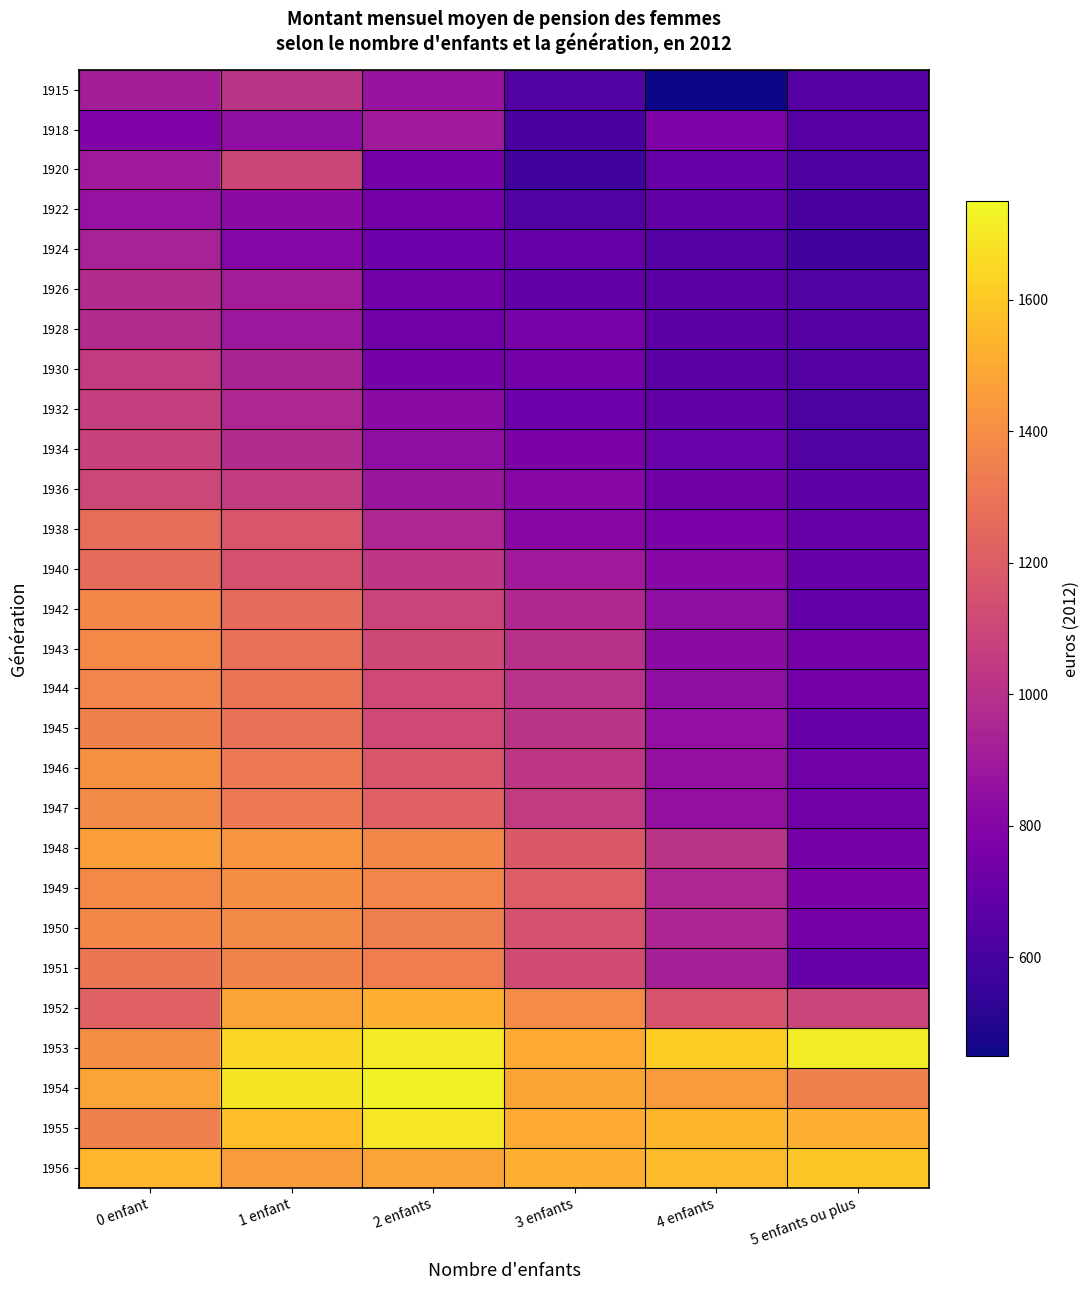

Reading left to right, list all the values displayed in this chart.

1915: 0 enfant=912.2	1 enfant=1021.6	2 enfants=869.2	3 enfants=635.5	4 enfants=452.8	5 enfants ou plus=647.8
1918: 0 enfant=785.1	1 enfant=839.9	2 enfants=902.3	3 enfants=605.2	4 enfants=779.3	5 enfants ou plus=652.2
1920: 0 enfant=898.9	1 enfant=1096.8	2 enfants=748.9	3 enfants=579.8	4 enfants=708.4	5 enfants ou plus=631.5
1922: 0 enfant=861.1	1 enfant=827.9	2 enfants=747.4	3 enfants=633.5	4 enfants=684.5	5 enfants ou plus=604.4
1924: 0 enfant=933.5	1 enfant=803.2	2 enfants=721.2	3 enfants=697.3	4 enfants=639.9	5 enfants ou plus=586.4
1926: 0 enfant=979.1	1 enfant=908.4	2 enfants=738.6	3 enfants=684.8	4 enfants=658.3	5 enfants ou plus=634.6
1928: 0 enfant=975.8	1 enfant=882.5	2 enfants=730.3	3 enfants=761.2	4 enfants=666.1	5 enfants ou plus=646.8
1930: 0 enfant=1049.0	1 enfant=939.3	2 enfants=750.2	3 enfants=741.6	4 enfants=665.5	5 enfants ou plus=641.4
1932: 0 enfant=1064.8	1 enfant=960.4	2 enfants=828.7	3 enfants=719.6	4 enfants=685.3	5 enfants ou plus=615.7
1934: 0 enfant=1079.8	1 enfant=982.3	2 enfants=836.0	3 enfants=771.6	4 enfants=712.0	5 enfants ou plus=635.1
1936: 0 enfant=1101.1	1 enfant=1051.8	2 enfants=879.8	3 enfants=810.5	4 enfants=727.9	5 enfants ou plus=676.0
1938: 0 enfant=1267.6	1 enfant=1169.0	2 enfants=957.3	3 enfants=807.3	4 enfants=765.9	5 enfants ou plus=705.3
1940: 0 enfant=1264.1	1 enfant=1148.2	2 enfants=1032.2	3 enfants=899.5	4 enfants=807.3	5 enfants ou plus=699.1
1942: 0 enfant=1372.5	1 enfant=1257.6	2 enfants=1093.1	3 enfants=966.0	4 enfants=839.5	5 enfants ou plus=689.3
1943: 0 enfant=1381.1	1 enfant=1283.8	2 enfants=1109.4	3 enfants=1000.7	4 enfants=827.2	5 enfants ou plus=745.6
1944: 0 enfant=1366.2	1 enfant=1301.3	2 enfants=1116.4	3 enfants=1004.9	4 enfants=844.5	5 enfants ou plus=742.5
1945: 0 enfant=1345.3	1 enfant=1292.9	2 enfants=1119.5	3 enfants=1019.5	4 enfants=850.4	5 enfants ou plus=705.0
1946: 0 enfant=1412.6	1 enfant=1319.6	2 enfants=1169.1	3 enfants=1031.7	4 enfants=852.3	5 enfants ou plus=729.5
1947: 0 enfant=1384.8	1 enfant=1321.8	2 enfants=1217.7	3 enfants=1047.4	4 enfants=853.5	5 enfants ou plus=739.1
1948: 0 enfant=1463.3	1 enfant=1427.4	2 enfants=1370.2	3 enfants=1181.5	4 enfants=1011.2	5 enfants ou plus=749.2
1949: 0 enfant=1382.2	1 enfant=1400.5	2 enfants=1366.7	3 enfants=1198.4	4 enfants=955.9	5 enfants ou plus=771.9
1950: 0 enfant=1377.8	1 enfant=1388.0	2 enfants=1342.2	3 enfants=1152.8	4 enfants=949.3	5 enfants ou plus=749.2
1951: 0 enfant=1303.4	1 enfant=1361.0	2 enfants=1333.9	3 enfants=1121.0	4 enfants=926.2	5 enfants ou plus=702.9
1952: 0 enfant=1219.9	1 enfant=1476.5	2 enfants=1521.5	3 enfants=1394.4	4 enfants=1164.5	5 enfants ou plus=1090.7
1953: 0 enfant=1397.9	1 enfant=1647.0	2 enfants=1708.6	3 enfants=1502.0	4 enfants=1617.8	5 enfants ou plus=1713.7
1954: 0 enfant=1476.2	1 enfant=1692.7	2 enfants=1727.0	3 enfants=1484.3	4 enfants=1445.6	5 enfants ou plus=1343.8
1955: 0 enfant=1344.2	1 enfant=1571.7	2 enfants=1696.5	3 enfants=1503.2	4 enfants=1540.5	5 enfants ou plus=1516.4
1956: 0 enfant=1543.2	1 enfant=1453.9	2 enfants=1480.1	3 enfants=1522.1	4 enfants=1560.8	5 enfants ou plus=1597.3